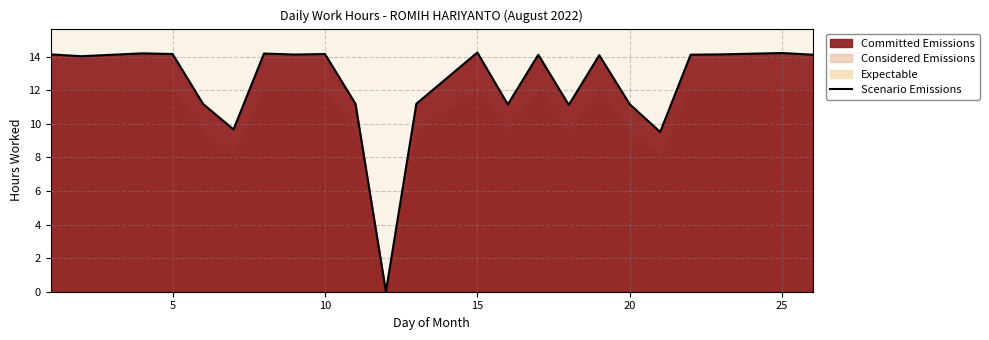

What is the highest value of the Scenario Emissions series?

14.2